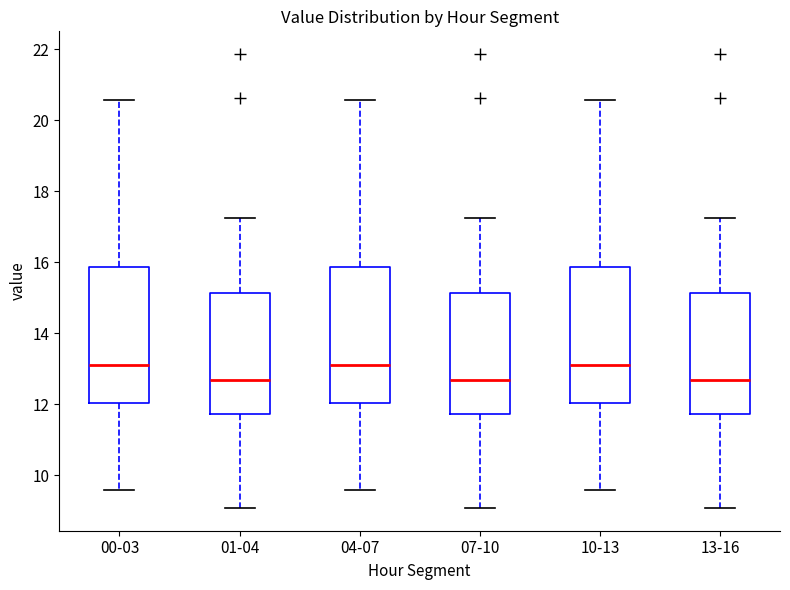

Where is the lower edge of the box for 01-04 on the y-axis? The values are not printed on the chart, so give them approximately, as read against the axis.

11.8